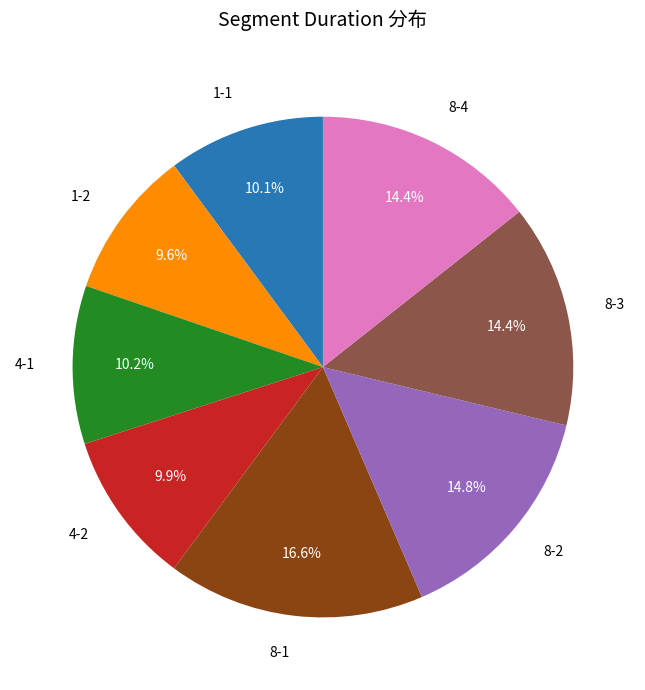

Is there any slice that represents more than half of the pie?

No